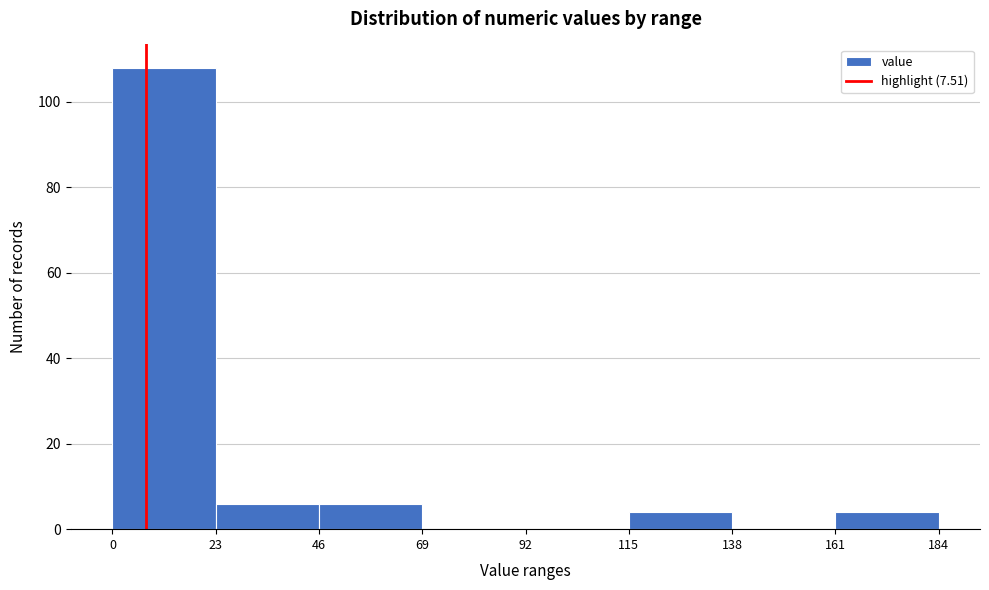

Reading left to right, transcribe this chart: for each bar, give the range it covers on the x-axis and its height. The values are not printed on the chart, so give them approximately, as read against the axis.

0 to 23: 108
23 to 46: 6
46 to 69: 6
69 to 92: 0
92 to 115: 0
115 to 138: 4
138 to 161: 0
161 to 184: 4